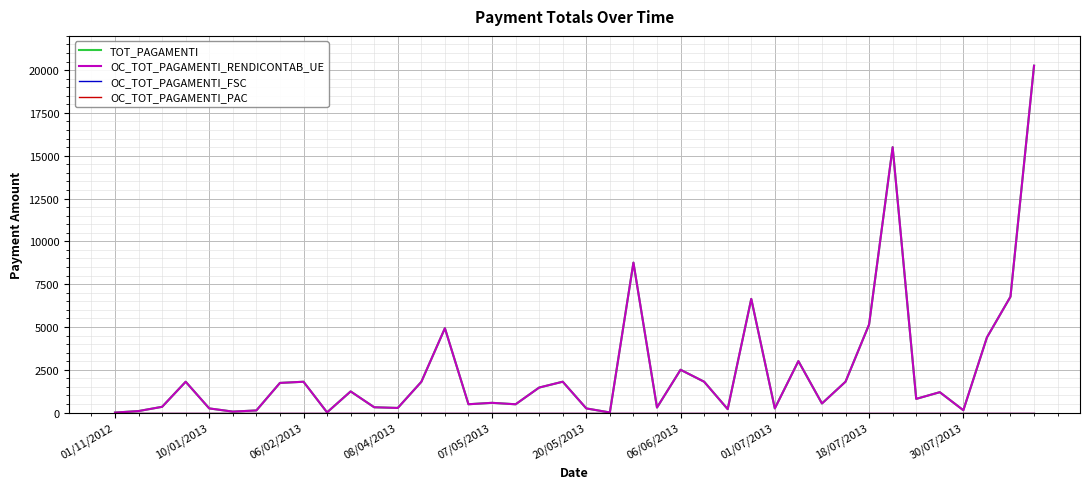

Reading right to left, list all the values displayed in this chart.

TOT_PAGAMENTI: 20258.1	6768.9	4388.0	136.0	1190.1	800.0	15500.0	5144.7	1802.0	530.0	3005.6	243.7	6638.8	200.0	1802.0	2500.0	295.4	8756.0	5.3	242.0	1802.1	1460.5	484.0	568.7	486.2	4926.4	1795.4	269.1	310.0	1235.0	11.4	1800.2	1731.6	124.0	56.0	242.4	1800.2	336.0	87.7	0.0
OC_TOT_PAGAMENTI_RENDICONTAB_UE: 20258.1	6768.9	4388.0	136.0	1190.1	800.0	15500.0	5144.7	1802.0	530.0	3005.6	243.7	6638.8	200.0	1802.0	2500.0	295.4	8756.0	5.3	242.0	1802.1	1460.5	484.0	568.7	486.2	4926.4	1795.4	269.1	310.0	1235.0	11.4	1800.2	1731.6	124.0	56.0	242.4	1800.2	336.0	87.7	0.0
OC_TOT_PAGAMENTI_FSC: 0.0	0.0	0.0	0.0	0.0	0.0	0.0	0.0	0.0	0.0	0.0	0.0	0.0	0.0	0.0	0.0	0.0	0.0	0.0	0.0	0.0	0.0	0.0	0.0	0.0	0.0	0.0	0.0	0.0	0.0	0.0	0.0	0.0	0.0	0.0	0.0	0.0	0.0	0.0	0.0
OC_TOT_PAGAMENTI_PAC: 0.0	0.0	0.0	0.0	0.0	0.0	0.0	0.0	0.0	0.0	0.0	0.0	0.0	0.0	0.0	0.0	0.0	0.0	0.0	0.0	0.0	0.0	0.0	0.0	0.0	0.0	0.0	0.0	0.0	0.0	0.0	0.0	0.0	0.0	0.0	0.0	0.0	0.0	0.0	0.0